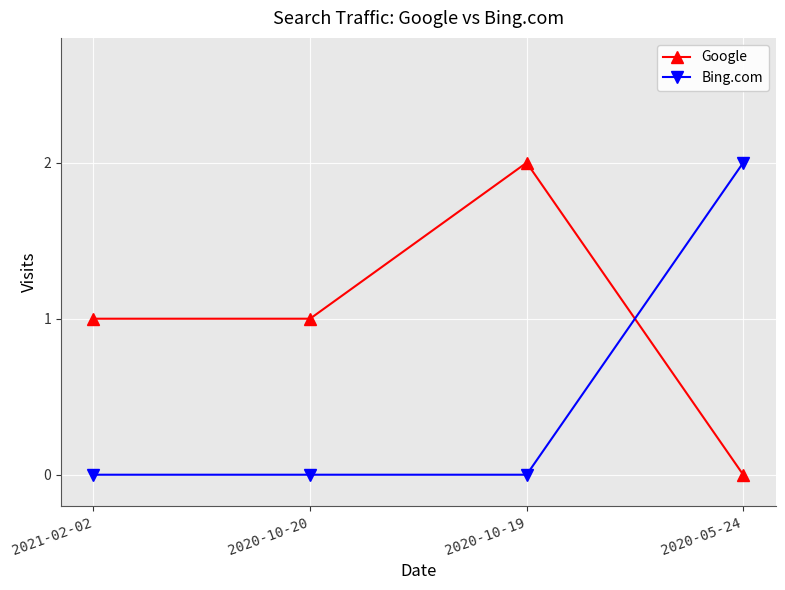

What is the difference between the highest and lowest values at 2021-02-02?

1